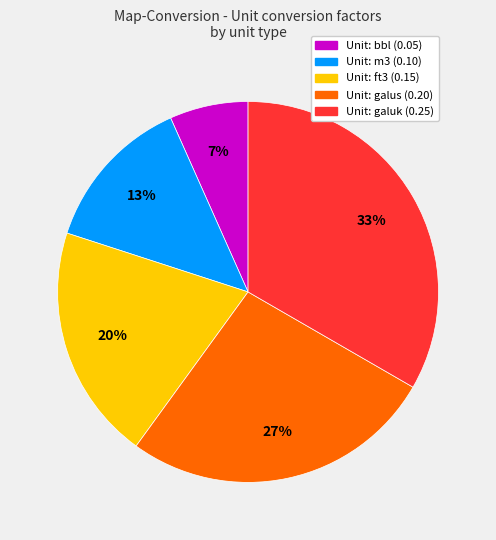

What is the largest slice in the pie chart?

Unit: galuk (0.25)